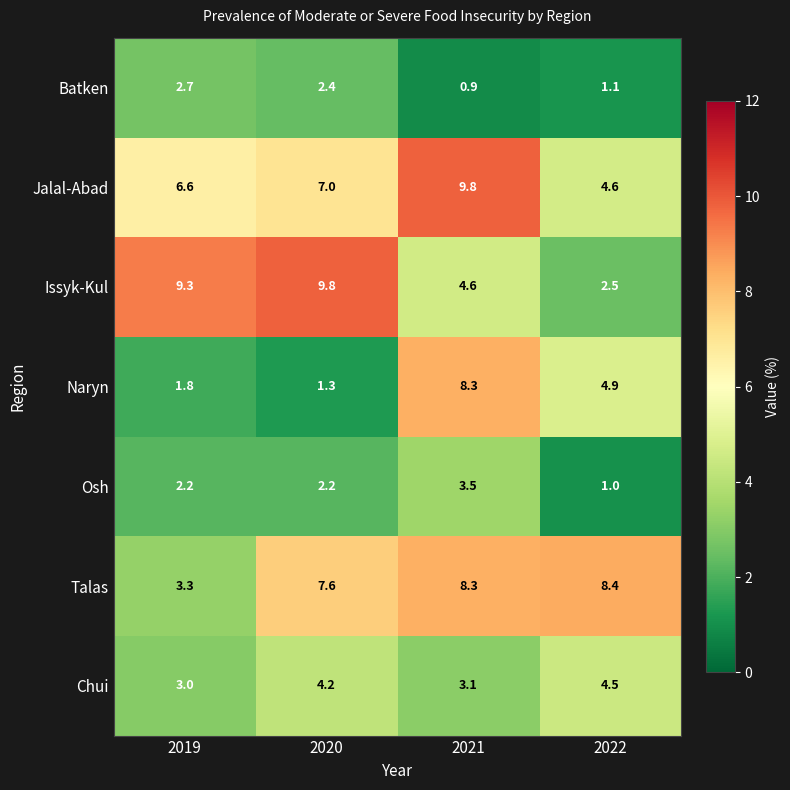

Reading left to right, list all the values displayed in this chart.

Batken: 2019=2.7	2020=2.4	2021=0.9	2022=1.1
Jalal-Abad: 2019=6.6	2020=7.0	2021=9.8	2022=4.6
Issyk-Kul: 2019=9.3	2020=9.8	2021=4.6	2022=2.5
Naryn: 2019=1.8	2020=1.3	2021=8.3	2022=4.9
Osh: 2019=2.2	2020=2.2	2021=3.5	2022=1.0
Talas: 2019=3.3	2020=7.6	2021=8.3	2022=8.4
Chui: 2019=3.0	2020=4.2	2021=3.1	2022=4.5